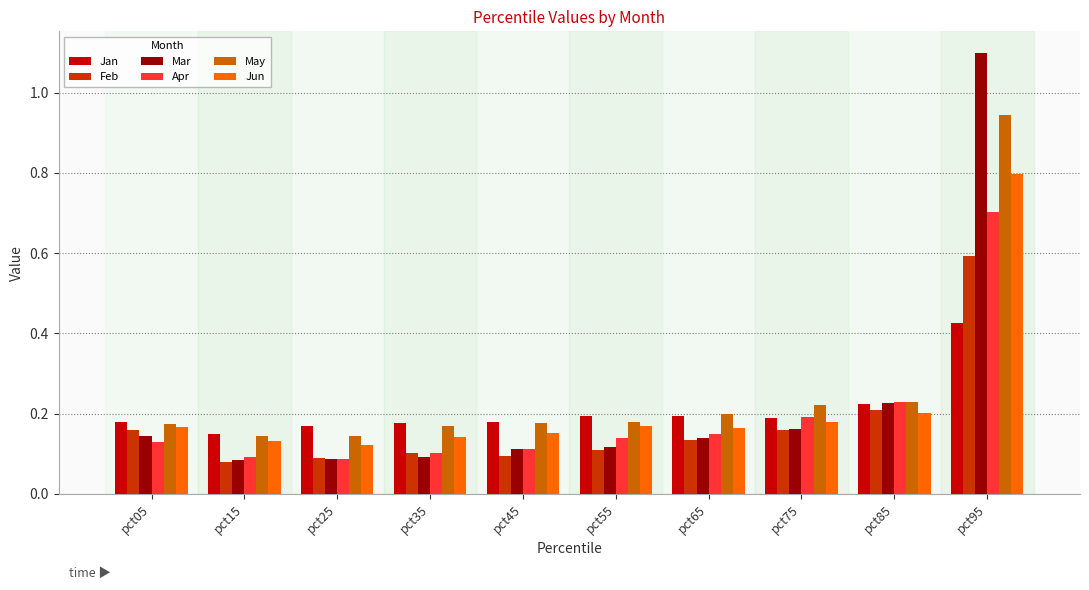

The May series shows 0.0 at pct25. True or false?

False